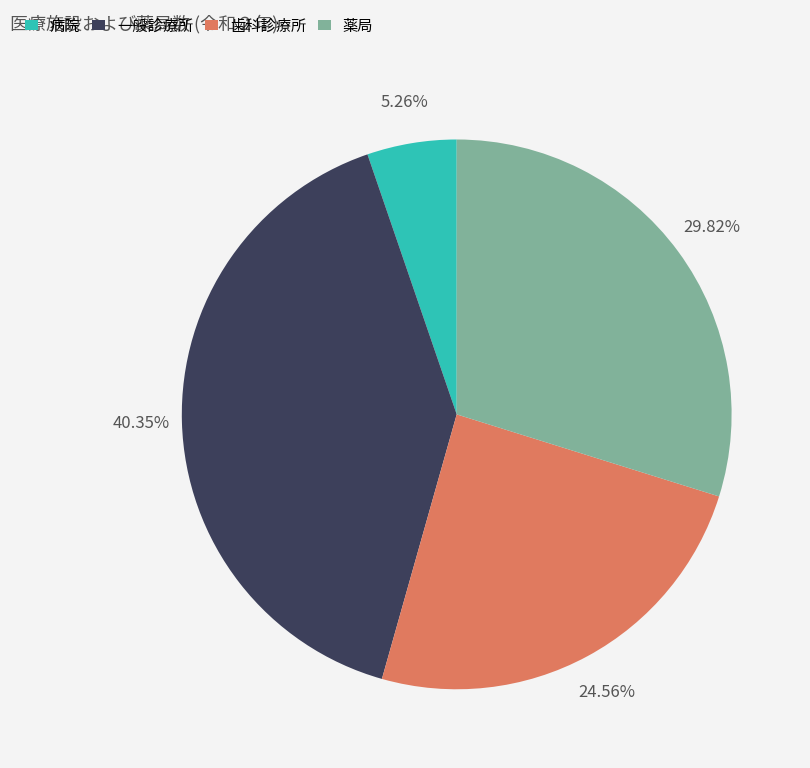

What is the smallest slice in the pie chart?

病院